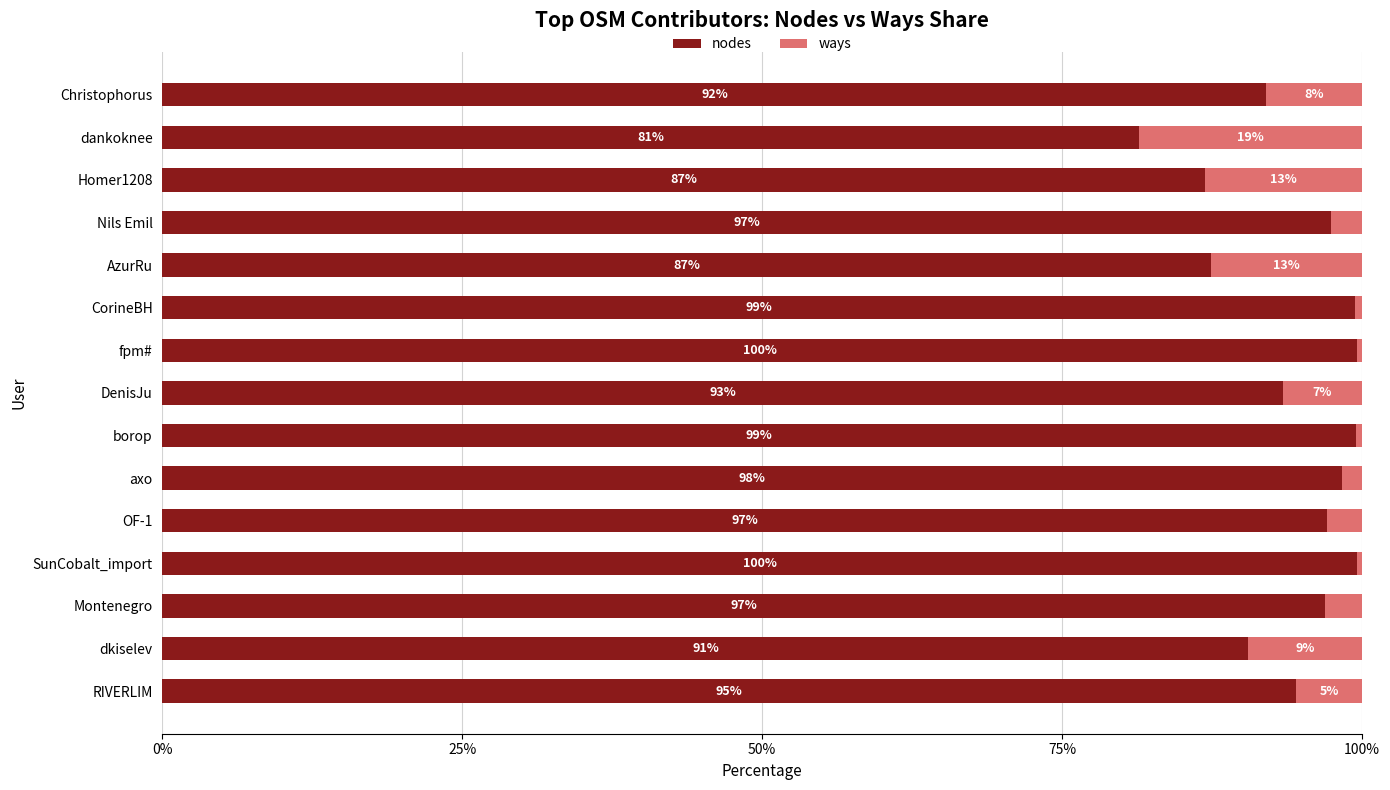

What is the sum of all nodes values?

1414.2